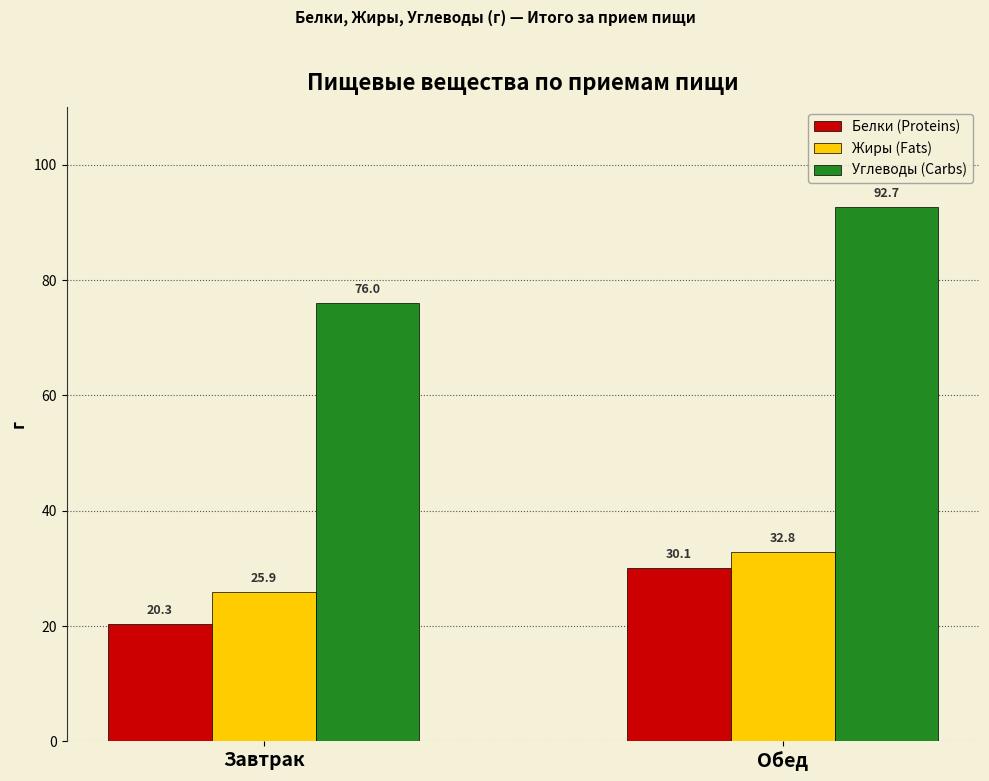

How many data points in Жиры (Fats) are above 32?

1